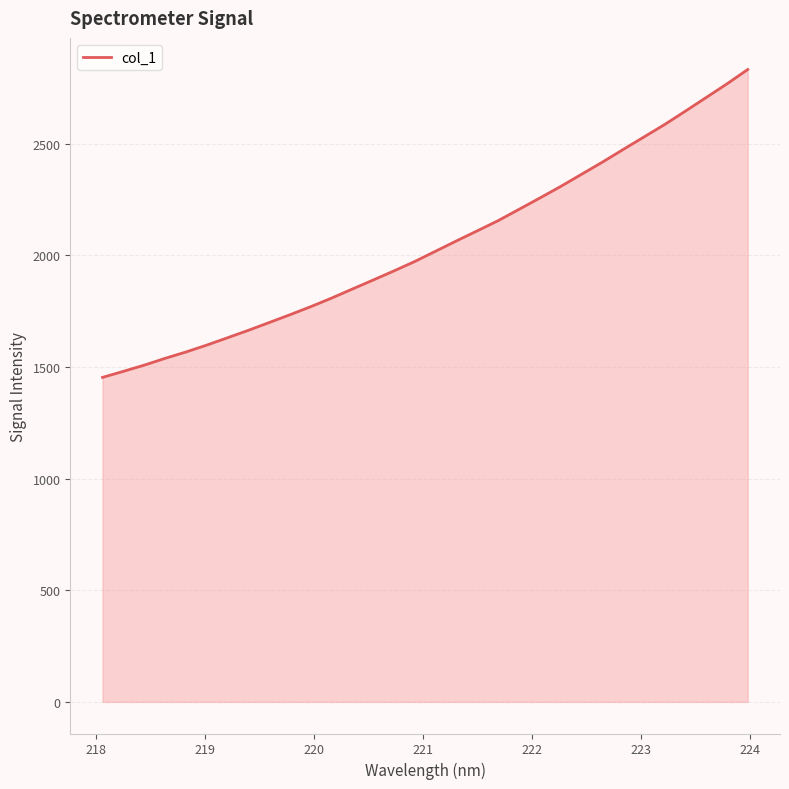

What is the difference between the maximum and minimum values?

1378.6